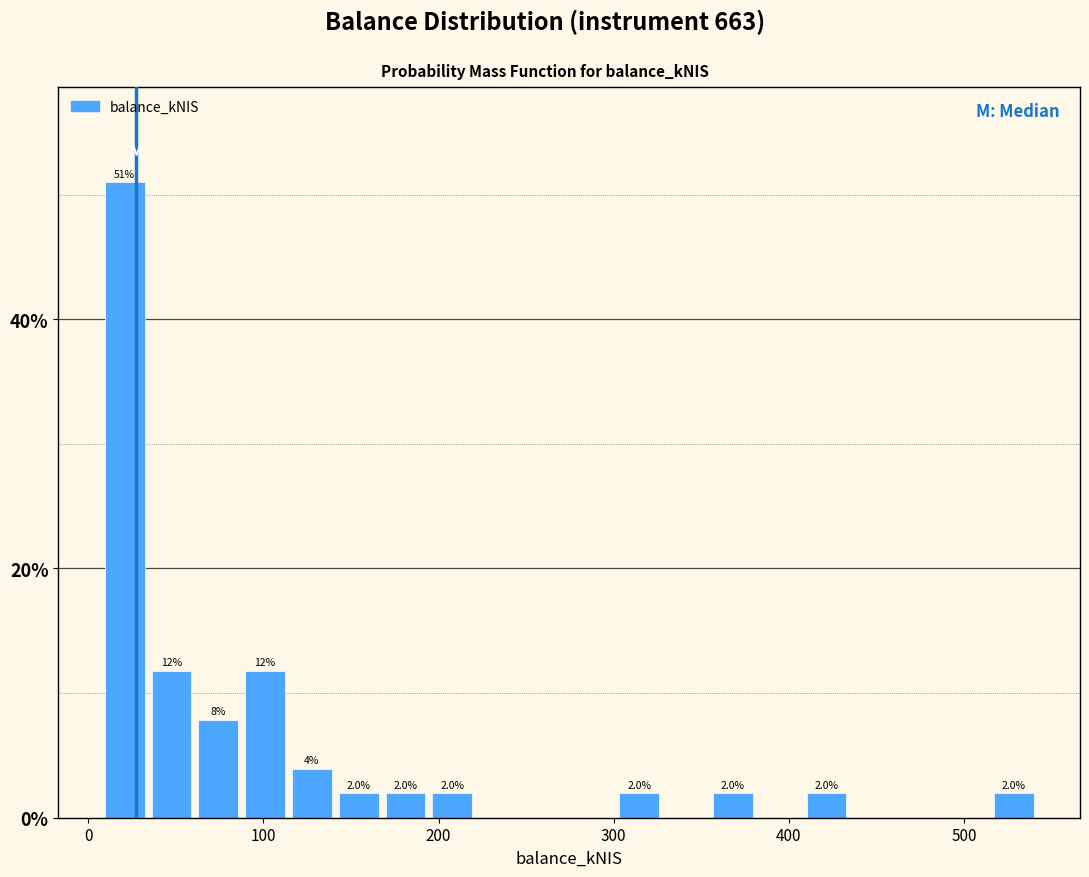

Around what value on the x-axis is the tallest bar? Give the approximate position of its centre, as read against the axis.

20